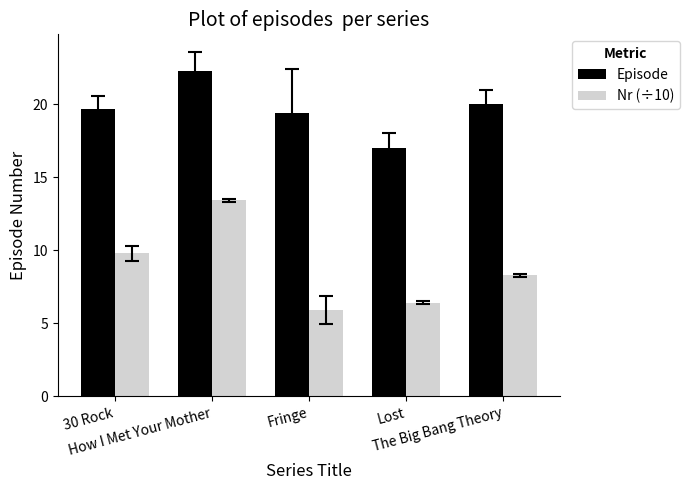

What is the minimum value shown in the chart?

5.9